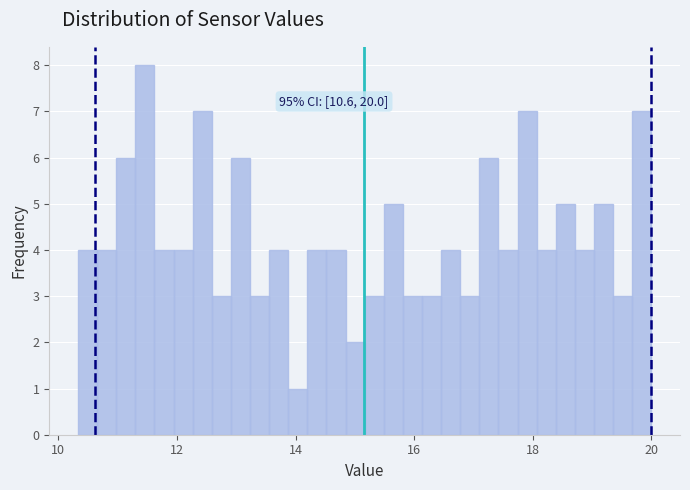

Around what value on the x-axis is the tallest bar? Give the approximate position of its centre, as read against the axis.

11.4